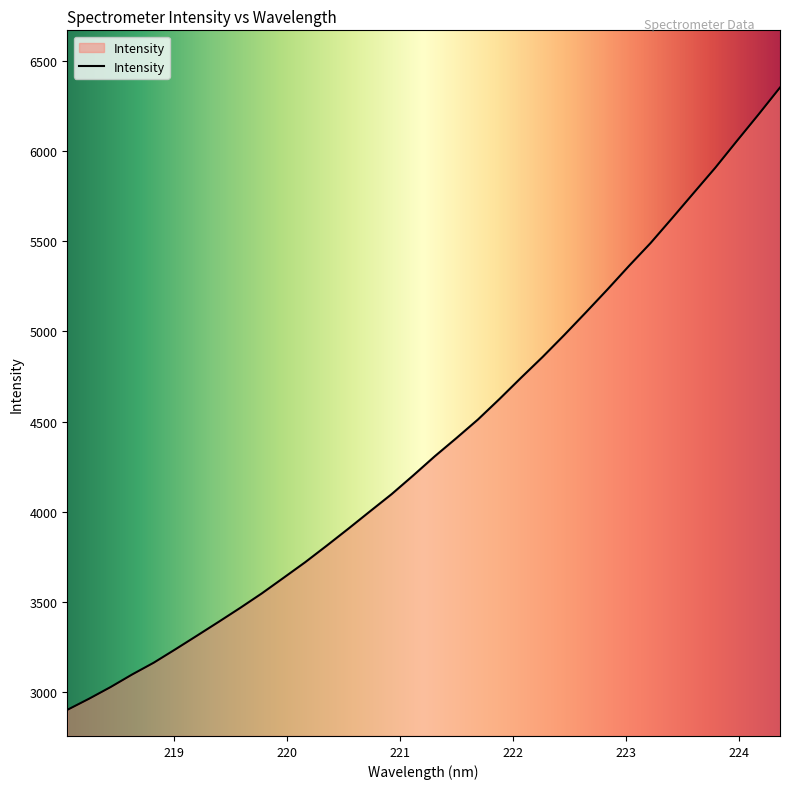

What is the maximum value shown in the chart?

6354.7